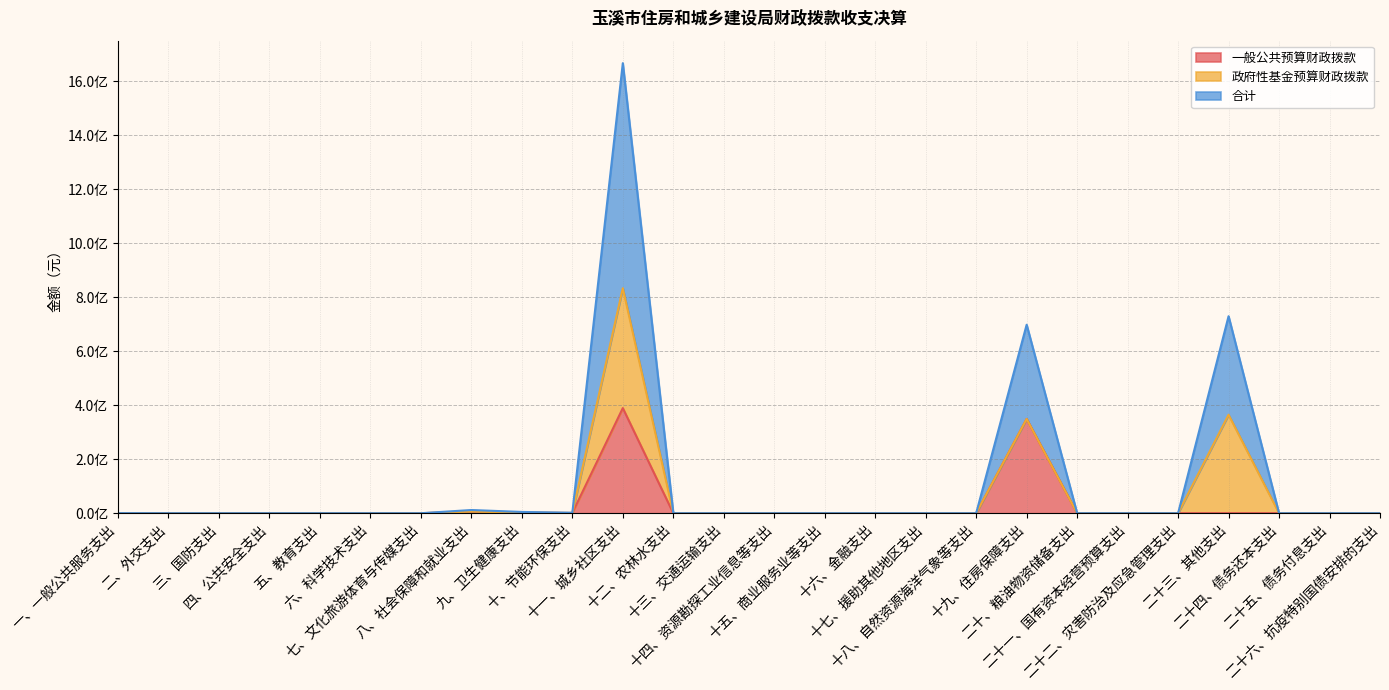

True or false: 合计 and 一般公共预算财政拨款 cross at least once.

False